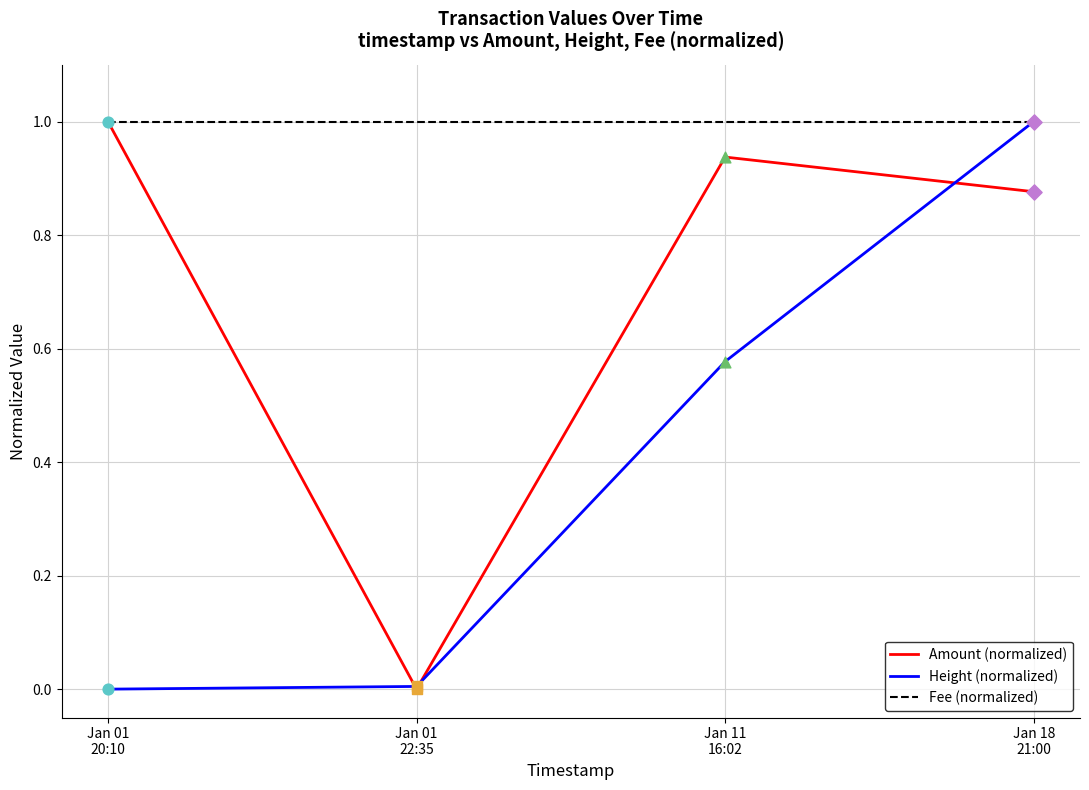

What is the total value across all series at Jan 01
20:10?

2.0